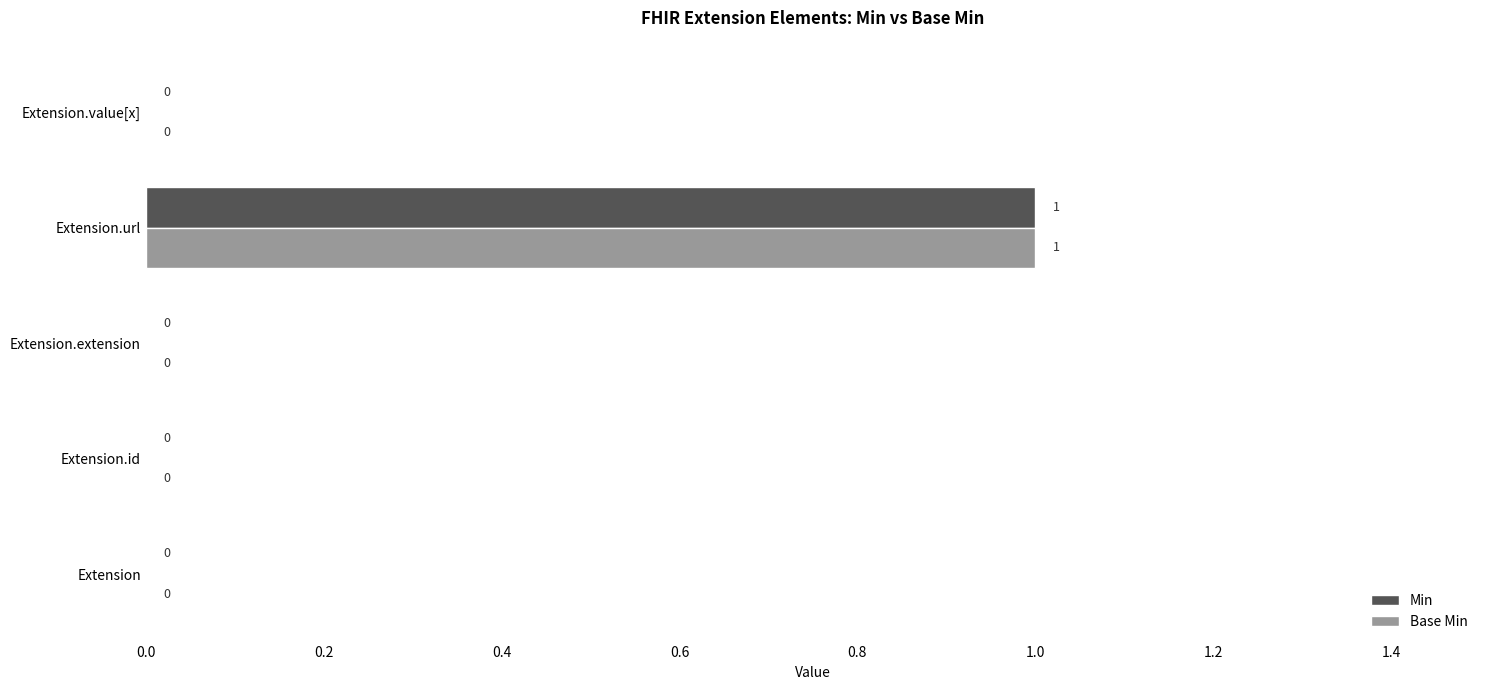

The value of Base Min at Extension.id is -1. True or false?

False